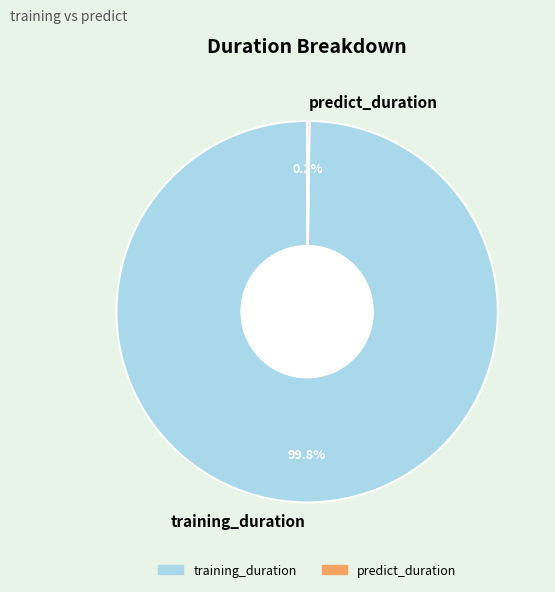

What portion of the pie excludes training_duration?

0.2%